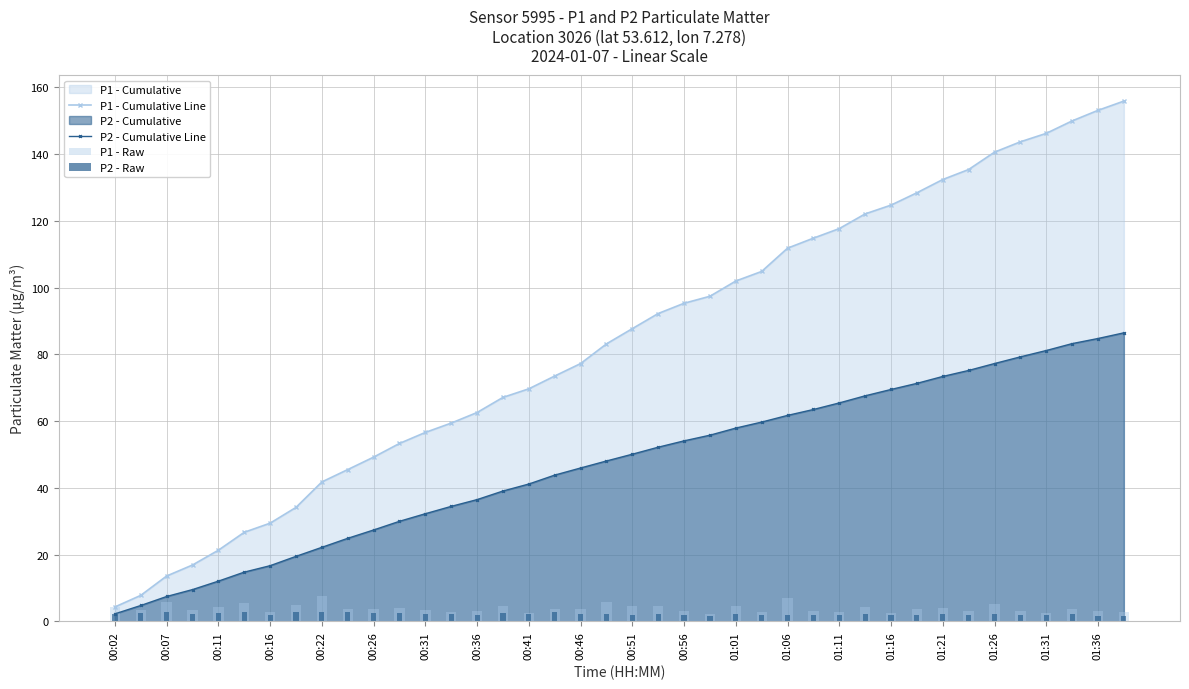

The value of P1 - Cumulative Line at 31 is 227.7. True or false?

False